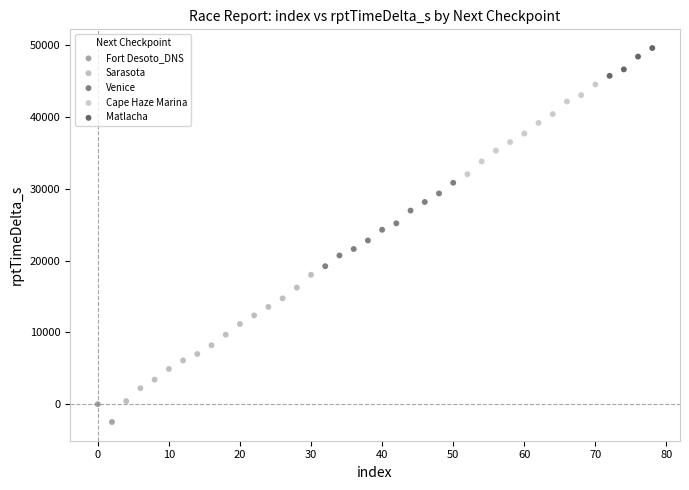

What are all the series names shown in the legend?

Fort Desoto_DNS, Sarasota, Venice, Cape Haze Marina, Matlacha